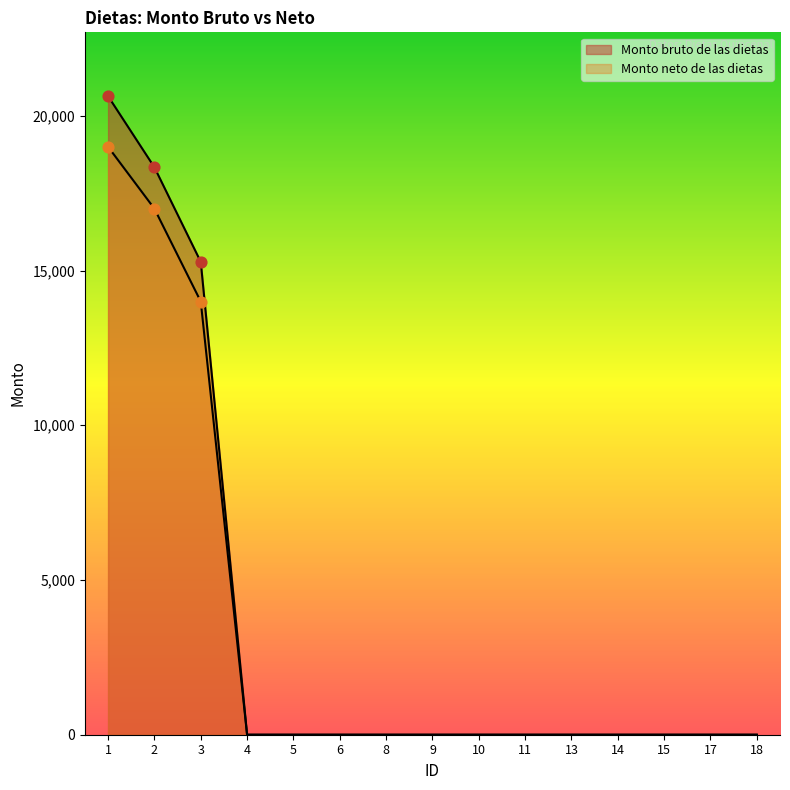

What are all the series names shown in the legend?

Monto bruto de las dietas, Monto neto de las dietas